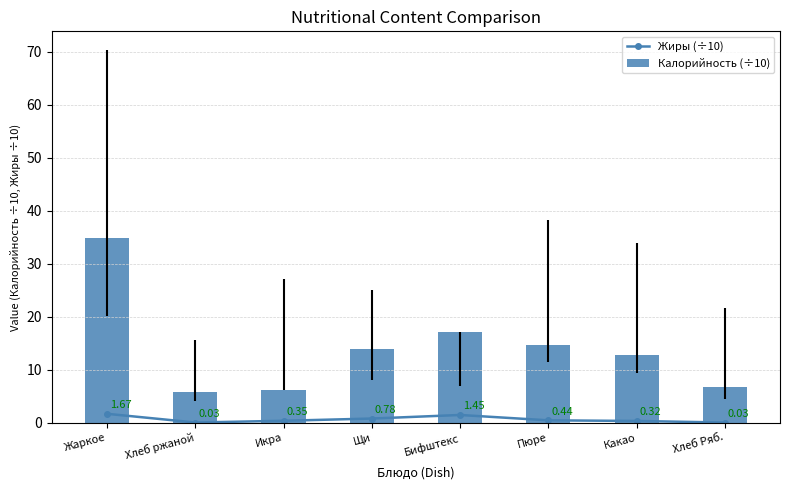

What is the spread (max minus min) of values at Икра?

5.8